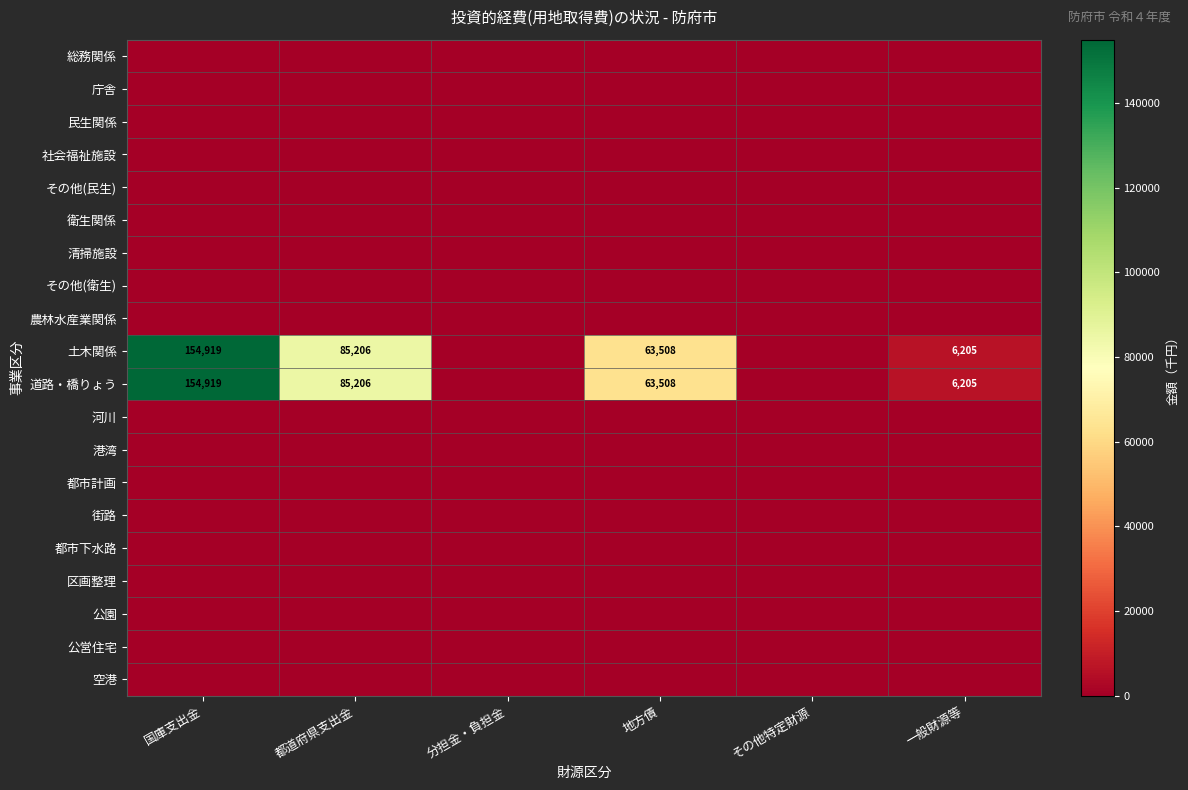

The value of 道路・橋りょう at 地方債 is 31194. True or false?

False